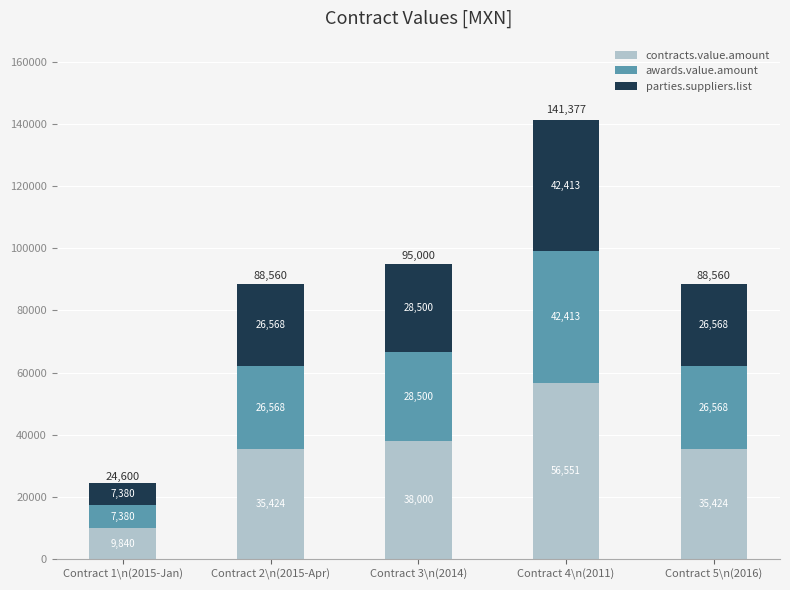

Does the chart contain any negative values?

No